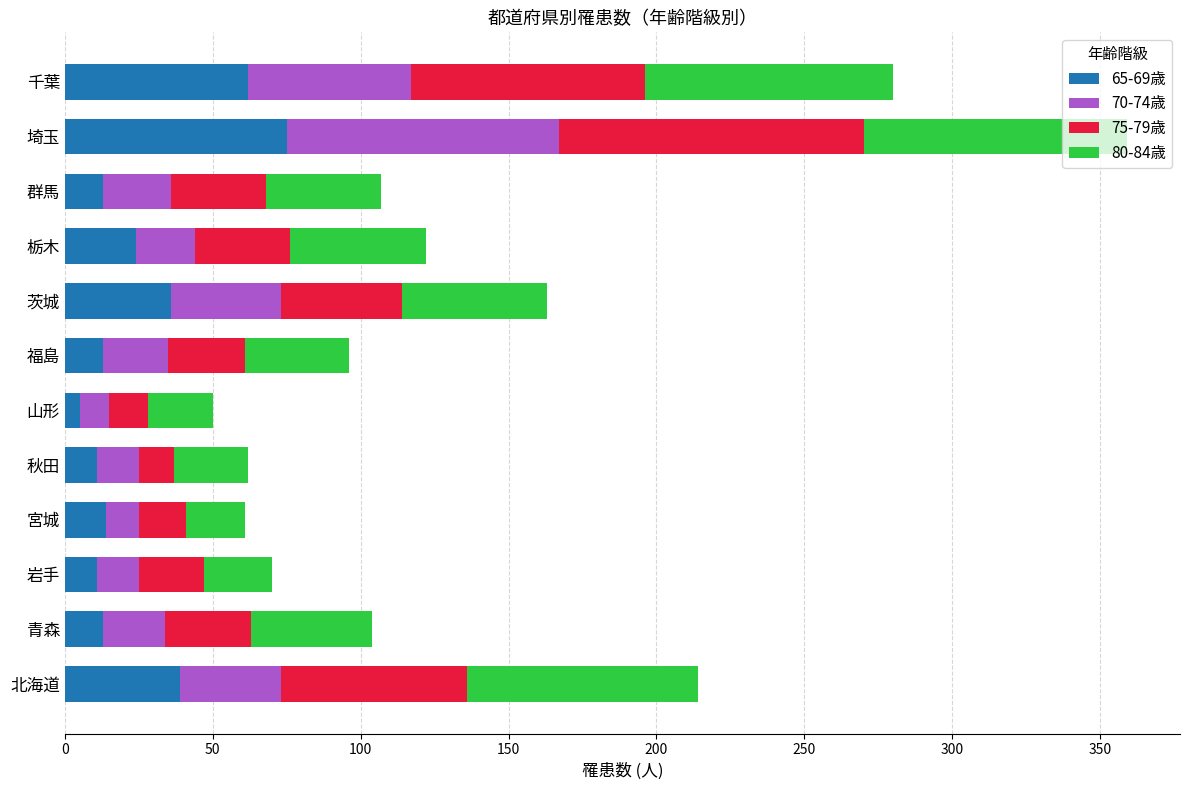

Which category has the highest value in the 65-69歳 series?

埼玉